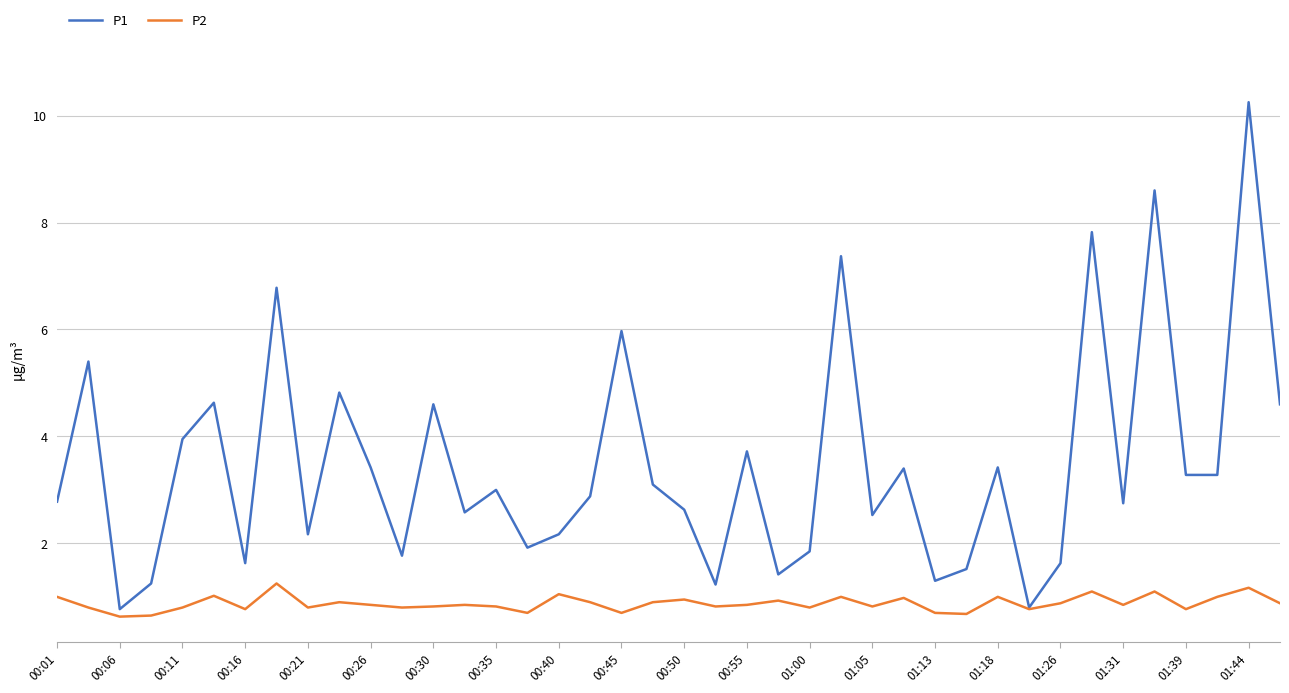

List the series in order of their peak value, lowest first.

P2, P1